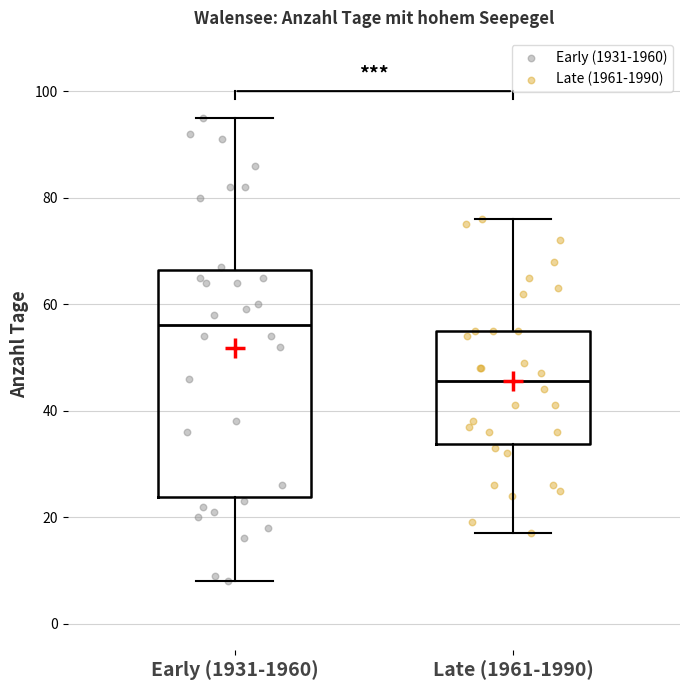

Reading left to right, transcribe this box plot: for each box, give where its median line is, the range the box spans, and where its two whiskers end, as read against the y-axis. The values are not printed on the chart, so give them approximately, as read against the axis.

Early (1931-1960): median 56, box 24 to 66, whiskers 8 to 96
Late (1961-1990): median 46, box 34 to 56, whiskers 18 to 76